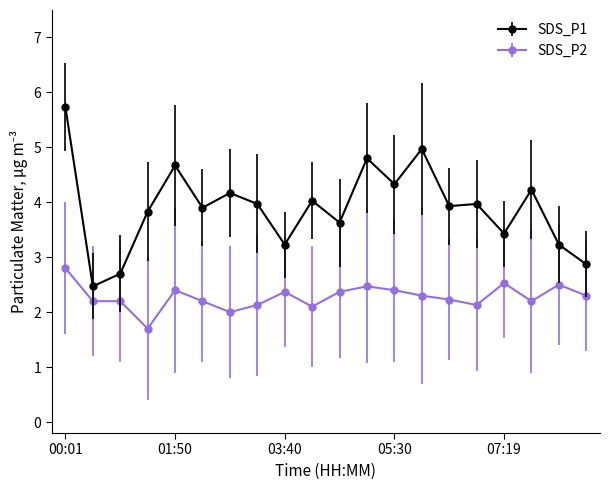

What is the average value of the SDS_P1 series?

3.9